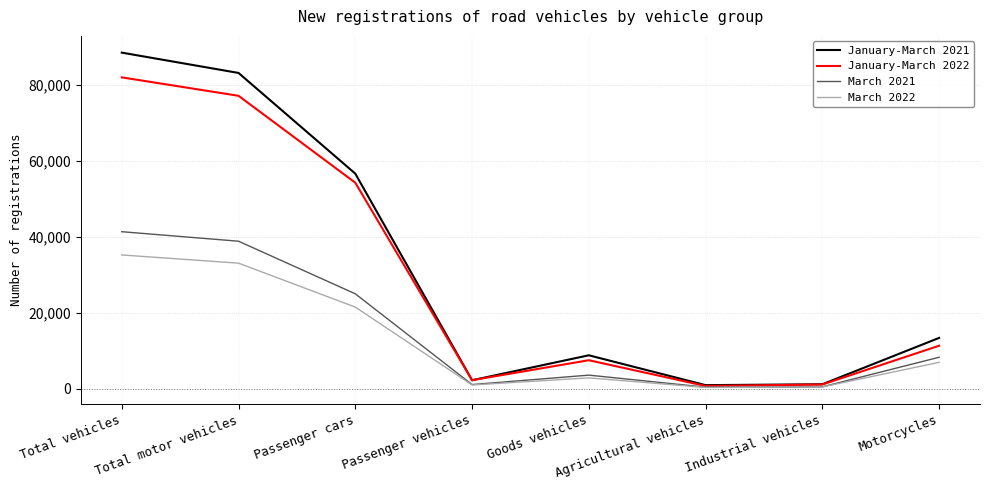

Where is March 2022 nearest to the value 17792?

Passenger cars